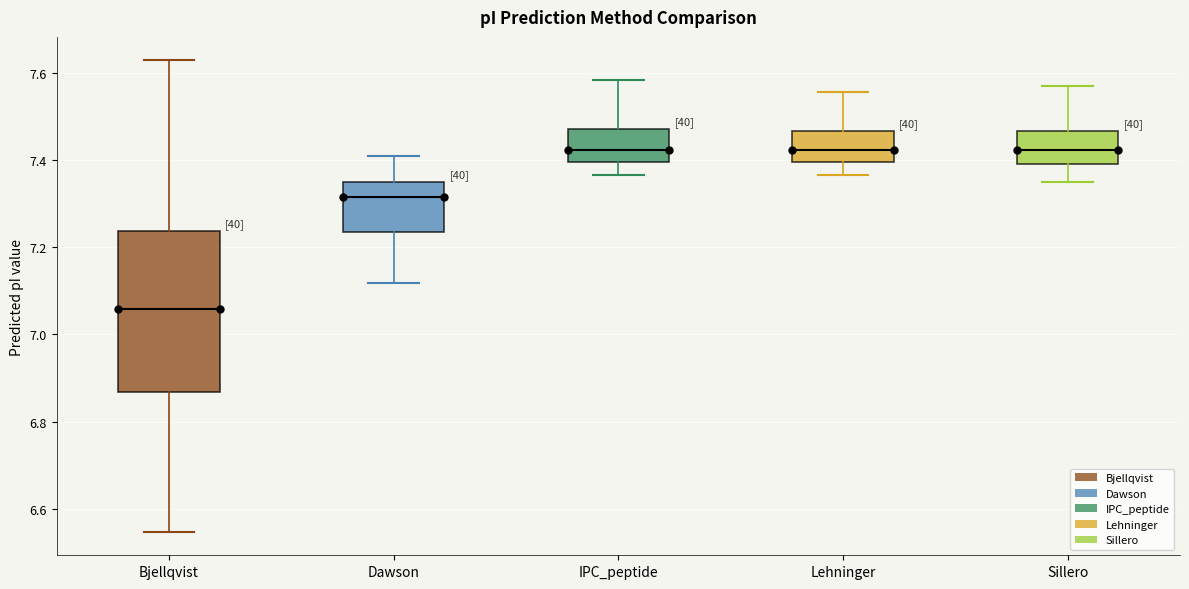

Comparing the boxes themselves (not the whiskers), which one is the tallest?

Bjellqvist